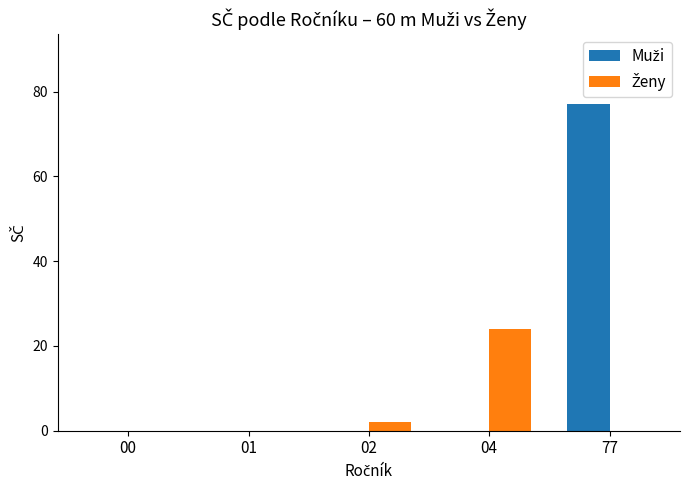

At which category is the sum across all series the highest?

77